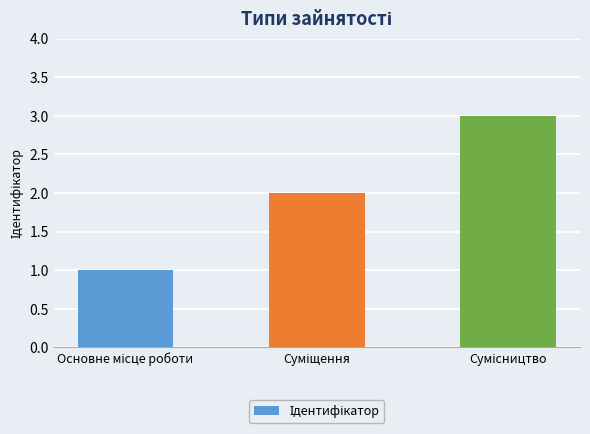

What is the maximum value shown in the chart?

3